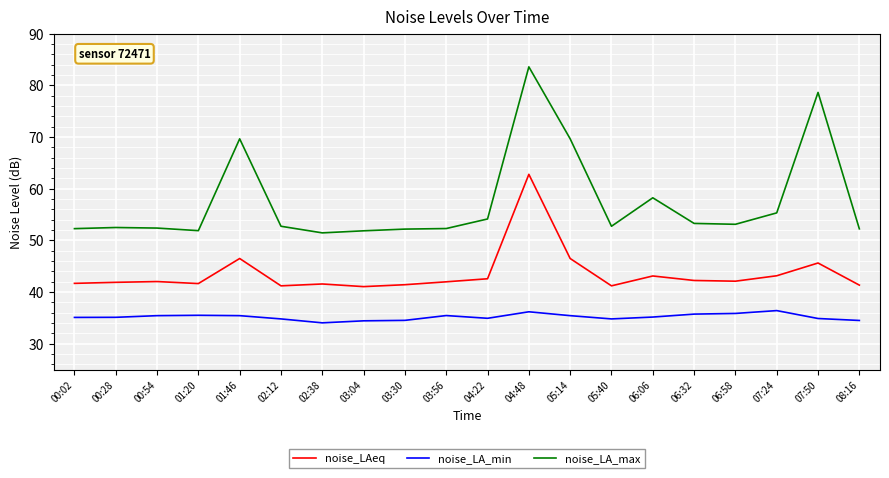

Between 01:20 and 04:48, which series saw the biggest shift?

noise_LA_max